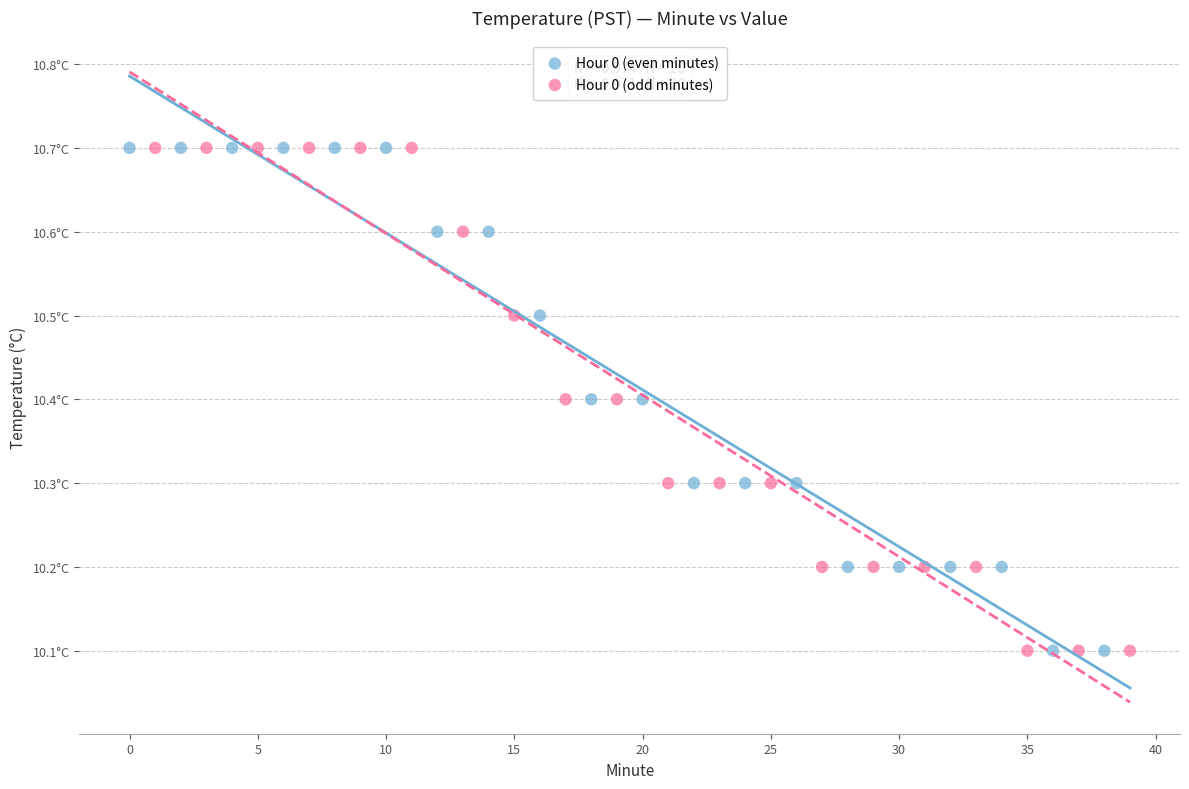

What are all the series names shown in the legend?

Hour 0 (even minutes), Hour 0 (odd minutes)